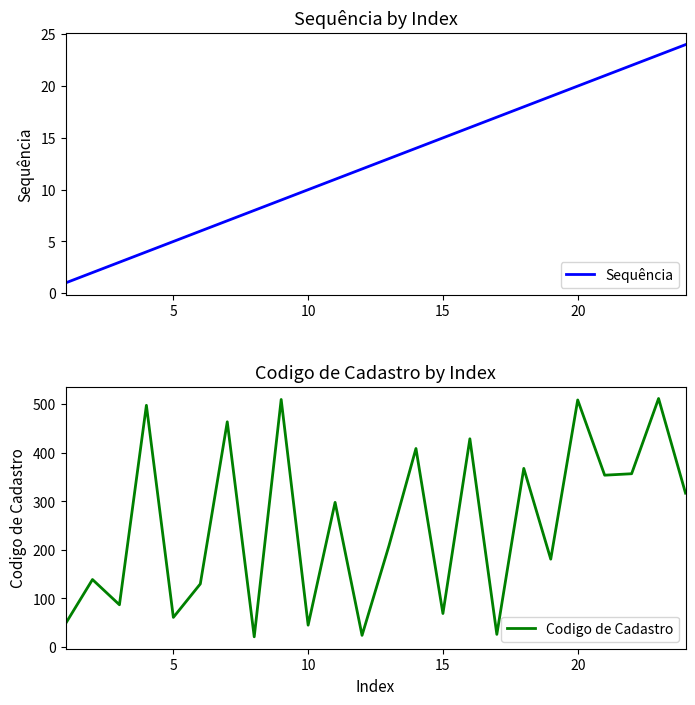

Reading right to left, extract all data points from this chart.

Sequência: 24	23	22	21	20	19	18	17	16	15	14	13	12	11	10	9	8	7	6	5	4	3	2	1
Codigo de Cadastro: 317	512	357	354	509	181	368	26	429	69	409	209	24	298	45	510	21	464	130	61	498	87	139	48